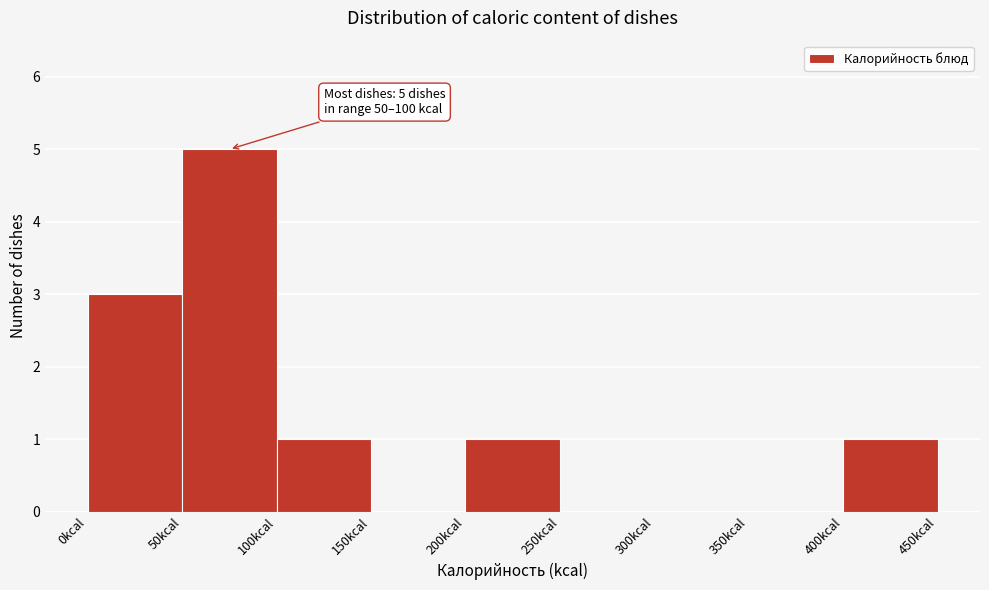

Which range on the x-axis has the tallest bar?

50 to 100